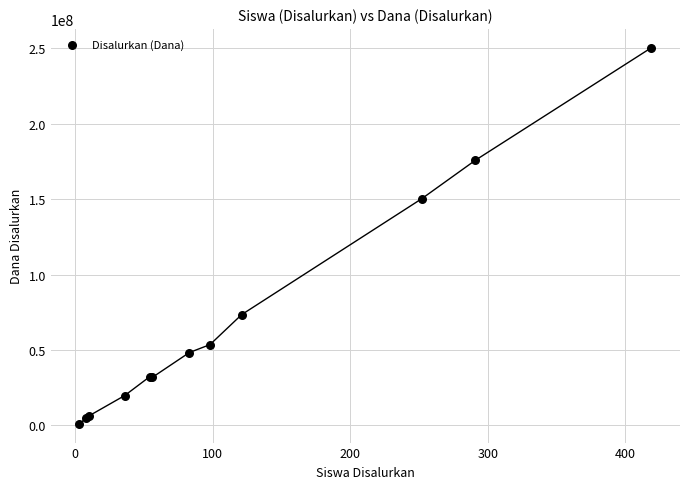

What Y value in the scatter plot is closest to 125812500?

150375000